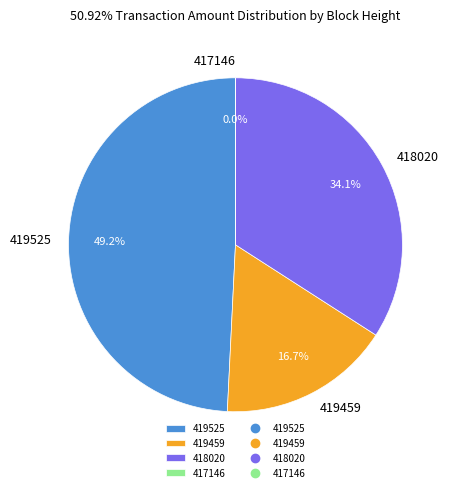

The 418020 slice represents 42% of the pie. True or false?

False